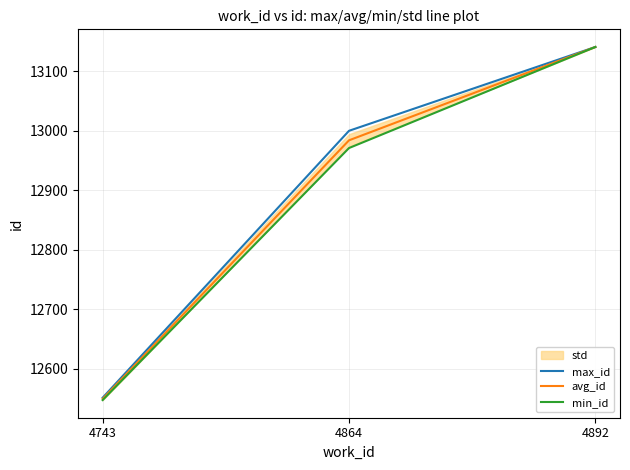

Is the value of max_id at 4864 greater than the value of min_id at 4743?

Yes